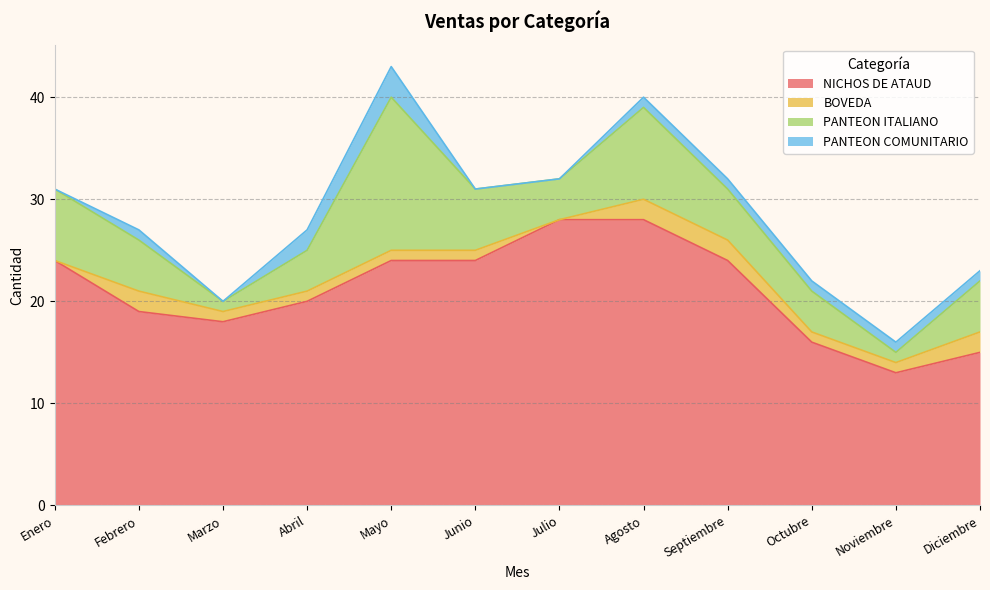

What is the total value across all series at Marzo?

20